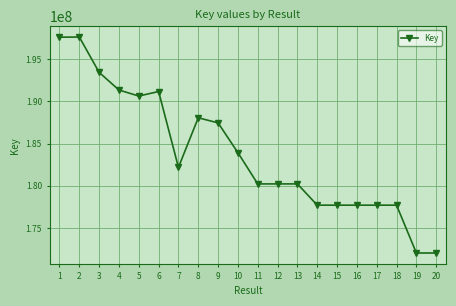

How many data points does each series have?

20